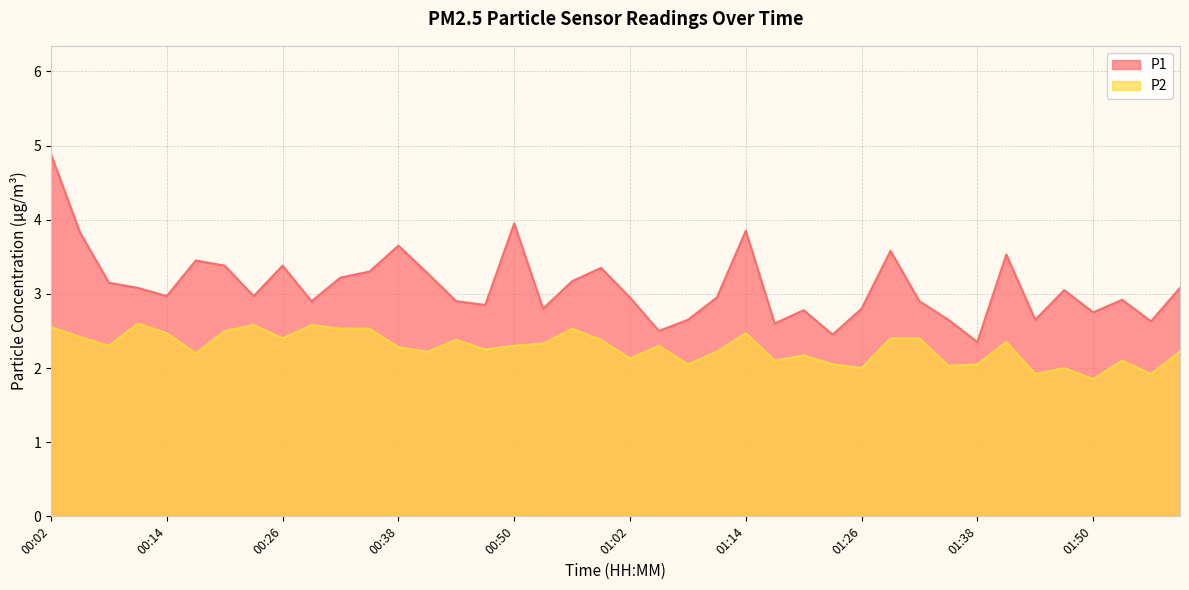

Which has a higher value, 00:14 or 00:53?

00:14